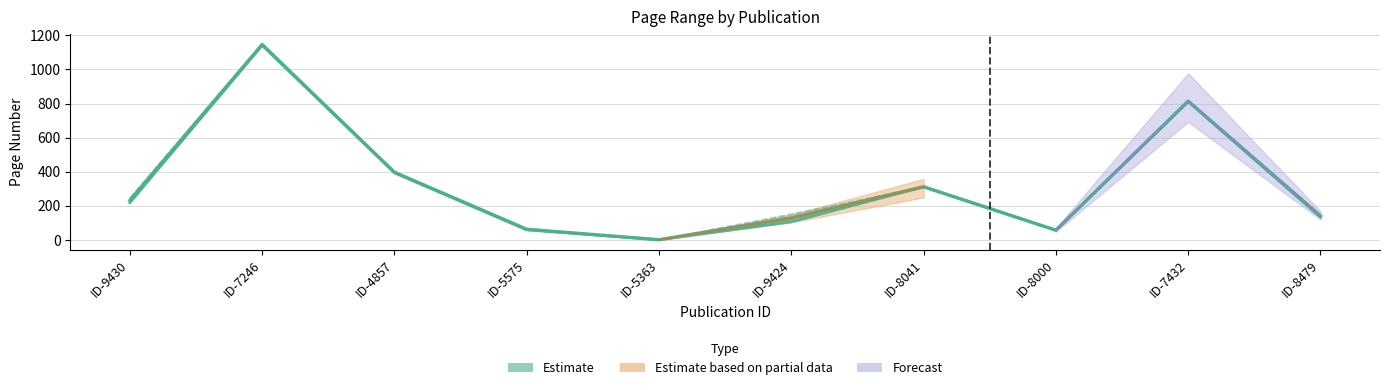

True or false: Erste Seite and Estimate (mid) cross at least once.

False